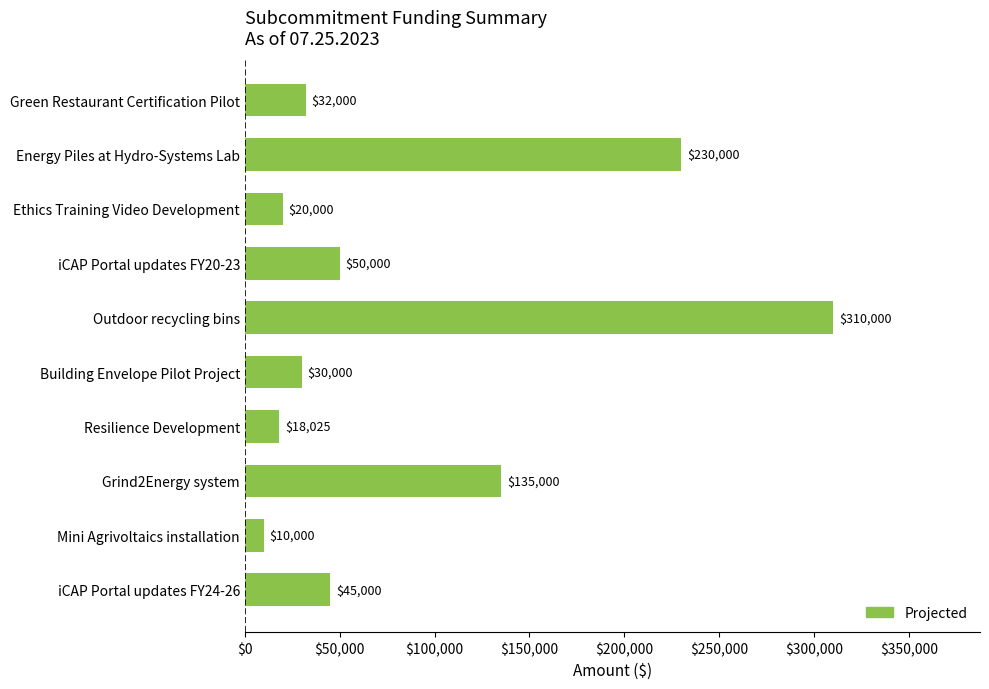

True or false: the data shows 50000 at iCAP Portal updates FY20-23.

True